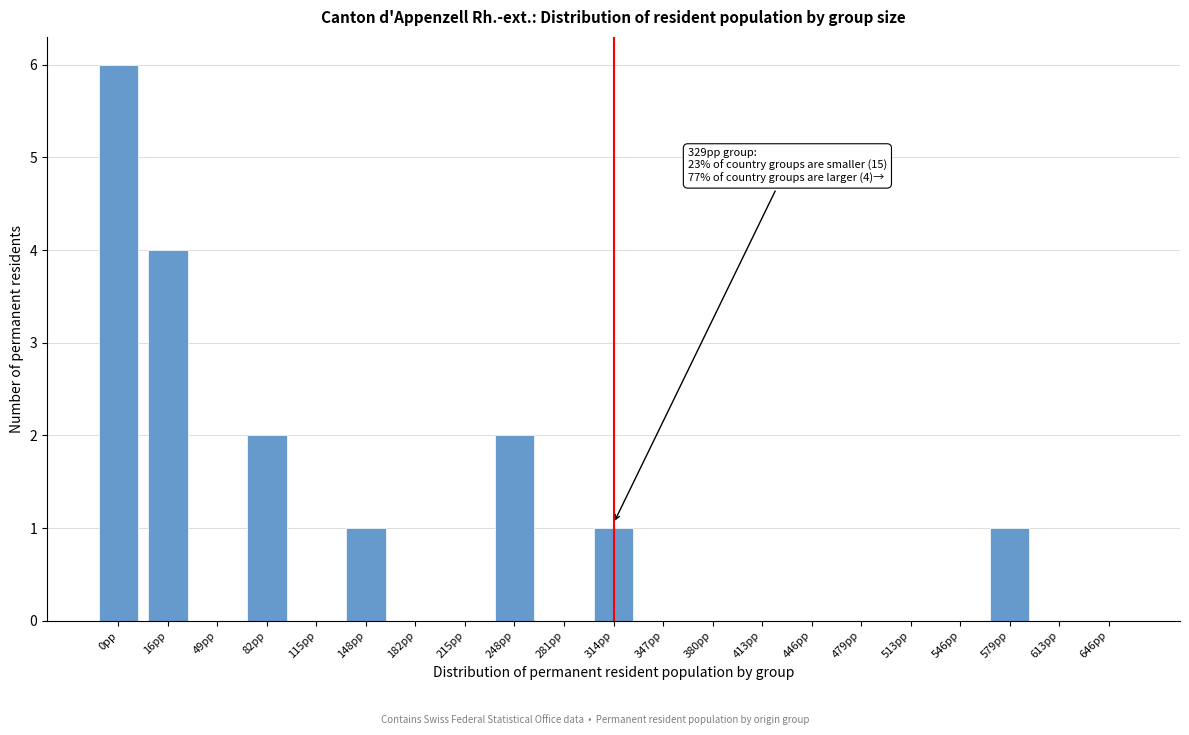

Reading right to left, list all the values displayed in this chart.

646pp=0	613pp=0	579pp=1	546pp=0	513pp=0	479pp=0	446pp=0	413pp=0	380pp=0	347pp=0	314pp=1	281pp=0	248pp=2	215pp=0	182pp=0	148pp=1	115pp=0	82pp=2	49pp=0	16pp=4	0pp=6